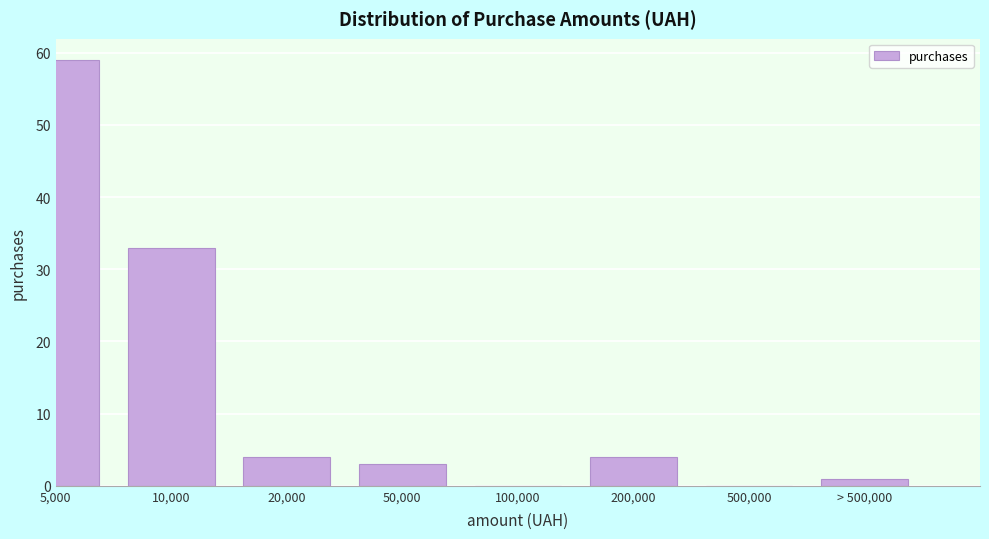

Reading left to right, transcribe all the data shown in this chart.

5,000=59	10,000=33	20,000=4	50,000=3	100,000=0	200,000=4	500,000=0	> 500,000=1